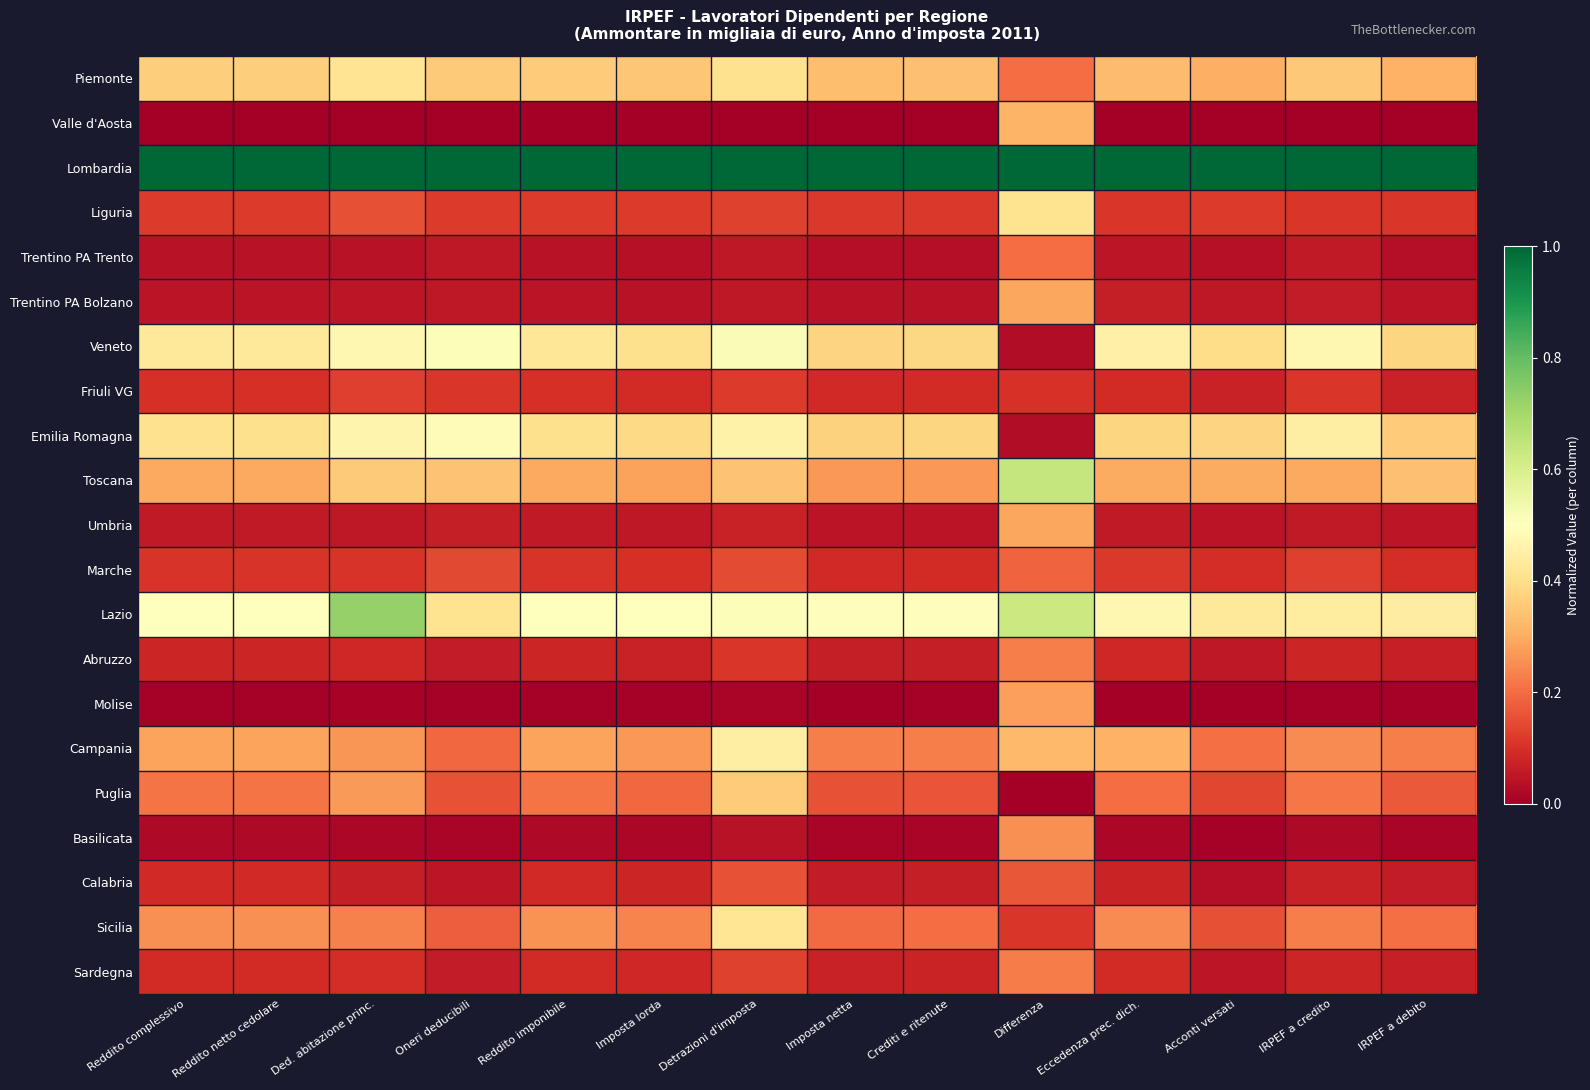

Reading left to right, transcribe all the data shown in this chart.

Piemonte: Reddito complessivo=0.4	Reddito netto cedolare=0.4	Ded. abitazione princ.=0.4	Oneri deducibili=0.4	Reddito imponibile=0.4	Imposta lorda=0.4	Detrazioni d'imposta=0.4	Imposta netta=0.3	Crediti e ritenute=0.3	Differenza=0.2	Eccedenza prec. dich.=0.3	Acconti versati=0.3	IRPEF a credito=0.4	IRPEF a debito=0.3
Valle d'Aosta: Reddito complessivo=0.0	Reddito netto cedolare=0.0	Ded. abitazione princ.=0.0	Oneri deducibili=0.0	Reddito imponibile=0.0	Imposta lorda=0.0	Detrazioni d'imposta=0.0	Imposta netta=0.0	Crediti e ritenute=0.0	Differenza=0.3	Eccedenza prec. dich.=0.0	Acconti versati=0.0	IRPEF a credito=0.0	IRPEF a debito=0.0
Lombardia: Reddito complessivo=1.0	Reddito netto cedolare=1.0	Ded. abitazione princ.=1.0	Oneri deducibili=1.0	Reddito imponibile=1.0	Imposta lorda=1.0	Detrazioni d'imposta=1.0	Imposta netta=1.0	Crediti e ritenute=1.0	Differenza=1.0	Eccedenza prec. dich.=1.0	Acconti versati=1.0	IRPEF a credito=1.0	IRPEF a debito=1.0
Liguria: Reddito complessivo=0.1	Reddito netto cedolare=0.1	Ded. abitazione princ.=0.2	Oneri deducibili=0.1	Reddito imponibile=0.1	Imposta lorda=0.1	Detrazioni d'imposta=0.1	Imposta netta=0.1	Crediti e ritenute=0.1	Differenza=0.4	Eccedenza prec. dich.=0.1	Acconti versati=0.1	IRPEF a credito=0.1	IRPEF a debito=0.1
Trentino PA Trento: Reddito complessivo=0.0	Reddito netto cedolare=0.0	Ded. abitazione princ.=0.0	Oneri deducibili=0.1	Reddito imponibile=0.0	Imposta lorda=0.0	Detrazioni d'imposta=0.1	Imposta netta=0.0	Crediti e ritenute=0.0	Differenza=0.2	Eccedenza prec. dich.=0.0	Acconti versati=0.0	IRPEF a credito=0.1	IRPEF a debito=0.0
Trentino PA Bolzano: Reddito complessivo=0.0	Reddito netto cedolare=0.0	Ded. abitazione princ.=0.0	Oneri deducibili=0.1	Reddito imponibile=0.0	Imposta lorda=0.0	Detrazioni d'imposta=0.1	Imposta netta=0.0	Crediti e ritenute=0.0	Differenza=0.3	Eccedenza prec. dich.=0.1	Acconti versati=0.1	IRPEF a credito=0.1	IRPEF a debito=0.0
Veneto: Reddito complessivo=0.4	Reddito netto cedolare=0.4	Ded. abitazione princ.=0.5	Oneri deducibili=0.5	Reddito imponibile=0.4	Imposta lorda=0.4	Detrazioni d'imposta=0.5	Imposta netta=0.4	Crediti e ritenute=0.4	Differenza=0.0	Eccedenza prec. dich.=0.5	Acconti versati=0.4	IRPEF a credito=0.5	IRPEF a debito=0.4
Friuli VG: Reddito complessivo=0.1	Reddito netto cedolare=0.1	Ded. abitazione princ.=0.1	Oneri deducibili=0.1	Reddito imponibile=0.1	Imposta lorda=0.1	Detrazioni d'imposta=0.1	Imposta netta=0.1	Crediti e ritenute=0.1	Differenza=0.1	Eccedenza prec. dich.=0.1	Acconti versati=0.1	IRPEF a credito=0.1	IRPEF a debito=0.1
Emilia Romagna: Reddito complessivo=0.4	Reddito netto cedolare=0.4	Ded. abitazione princ.=0.5	Oneri deducibili=0.5	Reddito imponibile=0.4	Imposta lorda=0.4	Detrazioni d'imposta=0.5	Imposta netta=0.4	Crediti e ritenute=0.4	Differenza=0.0	Eccedenza prec. dich.=0.4	Acconti versati=0.4	IRPEF a credito=0.4	IRPEF a debito=0.4
Toscana: Reddito complessivo=0.3	Reddito netto cedolare=0.3	Ded. abitazione princ.=0.4	Oneri deducibili=0.3	Reddito imponibile=0.3	Imposta lorda=0.3	Detrazioni d'imposta=0.3	Imposta netta=0.3	Crediti e ritenute=0.3	Differenza=0.6	Eccedenza prec. dich.=0.3	Acconti versati=0.3	IRPEF a credito=0.3	IRPEF a debito=0.3
Umbria: Reddito complessivo=0.1	Reddito netto cedolare=0.1	Ded. abitazione princ.=0.1	Oneri deducibili=0.1	Reddito imponibile=0.1	Imposta lorda=0.1	Detrazioni d'imposta=0.1	Imposta netta=0.0	Crediti e ritenute=0.0	Differenza=0.3	Eccedenza prec. dich.=0.1	Acconti versati=0.0	IRPEF a credito=0.1	IRPEF a debito=0.0
Marche: Reddito complessivo=0.1	Reddito netto cedolare=0.1	Ded. abitazione princ.=0.1	Oneri deducibili=0.1	Reddito imponibile=0.1	Imposta lorda=0.1	Detrazioni d'imposta=0.1	Imposta netta=0.1	Crediti e ritenute=0.1	Differenza=0.2	Eccedenza prec. dich.=0.1	Acconti versati=0.1	IRPEF a credito=0.1	IRPEF a debito=0.1
Lazio: Reddito complessivo=0.5	Reddito netto cedolare=0.5	Ded. abitazione princ.=0.7	Oneri deducibili=0.4	Reddito imponibile=0.5	Imposta lorda=0.5	Detrazioni d'imposta=0.5	Imposta netta=0.5	Crediti e ritenute=0.5	Differenza=0.6	Eccedenza prec. dich.=0.5	Acconti versati=0.4	IRPEF a credito=0.4	IRPEF a debito=0.4
Abruzzo: Reddito complessivo=0.1	Reddito netto cedolare=0.1	Ded. abitazione princ.=0.1	Oneri deducibili=0.1	Reddito imponibile=0.1	Imposta lorda=0.1	Detrazioni d'imposta=0.1	Imposta netta=0.1	Crediti e ritenute=0.1	Differenza=0.2	Eccedenza prec. dich.=0.1	Acconti versati=0.1	IRPEF a credito=0.1	IRPEF a debito=0.1
Molise: Reddito complessivo=0.0	Reddito netto cedolare=0.0	Ded. abitazione princ.=0.0	Oneri deducibili=0.0	Reddito imponibile=0.0	Imposta lorda=0.0	Detrazioni d'imposta=0.0	Imposta netta=0.0	Crediti e ritenute=0.0	Differenza=0.3	Eccedenza prec. dich.=0.0	Acconti versati=0.0	IRPEF a credito=0.0	IRPEF a debito=0.0
Campania: Reddito complessivo=0.3	Reddito netto cedolare=0.3	Ded. abitazione princ.=0.3	Oneri deducibili=0.2	Reddito imponibile=0.3	Imposta lorda=0.3	Detrazioni d'imposta=0.4	Imposta netta=0.2	Crediti e ritenute=0.2	Differenza=0.3	Eccedenza prec. dich.=0.3	Acconti versati=0.2	IRPEF a credito=0.2	IRPEF a debito=0.2
Puglia: Reddito complessivo=0.2	Reddito netto cedolare=0.2	Ded. abitazione princ.=0.3	Oneri deducibili=0.2	Reddito imponibile=0.2	Imposta lorda=0.2	Detrazioni d'imposta=0.4	Imposta netta=0.2	Crediti e ritenute=0.2	Differenza=0.0	Eccedenza prec. dich.=0.2	Acconti versati=0.1	IRPEF a credito=0.2	IRPEF a debito=0.2
Basilicata: Reddito complessivo=0.0	Reddito netto cedolare=0.0	Ded. abitazione princ.=0.0	Oneri deducibili=0.0	Reddito imponibile=0.0	Imposta lorda=0.0	Detrazioni d'imposta=0.0	Imposta netta=0.0	Crediti e ritenute=0.0	Differenza=0.3	Eccedenza prec. dich.=0.0	Acconti versati=0.0	IRPEF a credito=0.0	IRPEF a debito=0.0
Calabria: Reddito complessivo=0.1	Reddito netto cedolare=0.1	Ded. abitazione princ.=0.1	Oneri deducibili=0.0	Reddito imponibile=0.1	Imposta lorda=0.1	Detrazioni d'imposta=0.2	Imposta netta=0.1	Crediti e ritenute=0.1	Differenza=0.2	Eccedenza prec. dich.=0.1	Acconti versati=0.0	IRPEF a credito=0.1	IRPEF a debito=0.1
Sicilia: Reddito complessivo=0.3	Reddito netto cedolare=0.3	Ded. abitazione princ.=0.2	Oneri deducibili=0.2	Reddito imponibile=0.3	Imposta lorda=0.2	Detrazioni d'imposta=0.4	Imposta netta=0.2	Crediti e ritenute=0.2	Differenza=0.1	Eccedenza prec. dich.=0.2	Acconti versati=0.2	IRPEF a credito=0.2	IRPEF a debito=0.2
Sardegna: Reddito complessivo=0.1	Reddito netto cedolare=0.1	Ded. abitazione princ.=0.1	Oneri deducibili=0.1	Reddito imponibile=0.1	Imposta lorda=0.1	Detrazioni d'imposta=0.1	Imposta netta=0.1	Crediti e ritenute=0.1	Differenza=0.2	Eccedenza prec. dich.=0.1	Acconti versati=0.1	IRPEF a credito=0.1	IRPEF a debito=0.1